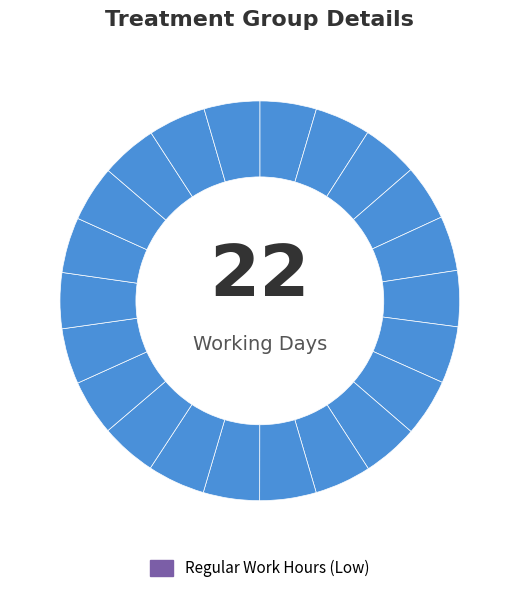

How many slices are in this pie chart?

22